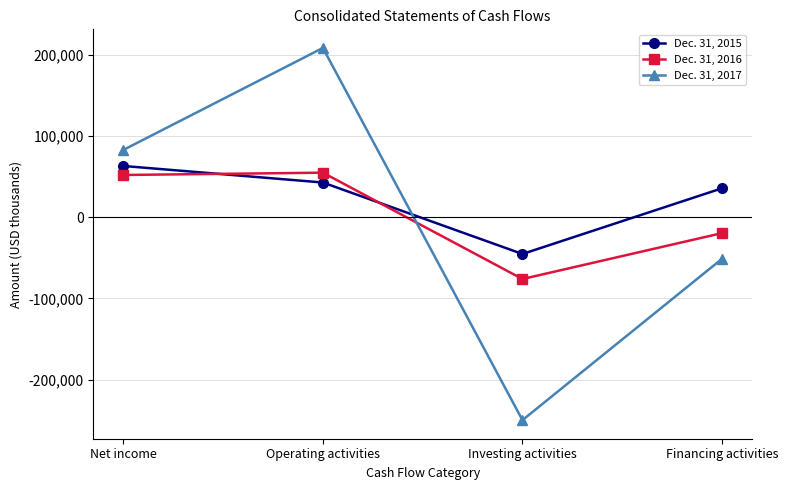

How many negative values does the Dec. 31, 2016 series have?

2